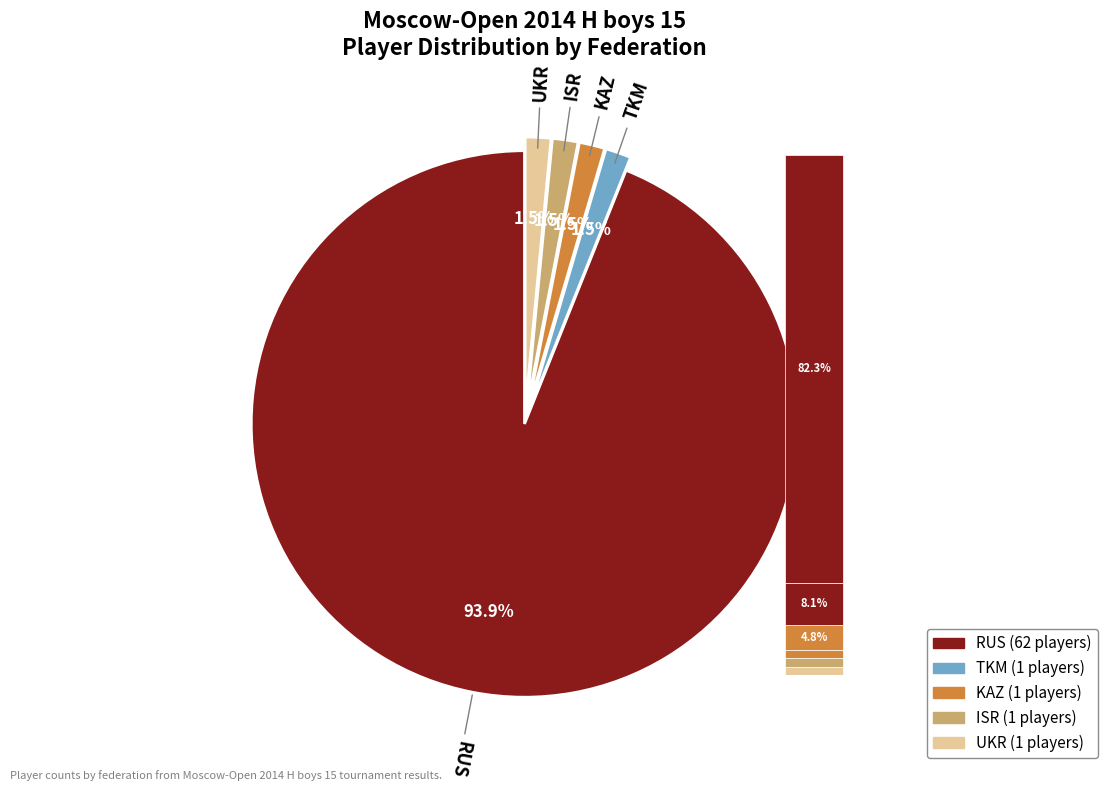

Is it true that RUS is 94% of the pie?

True